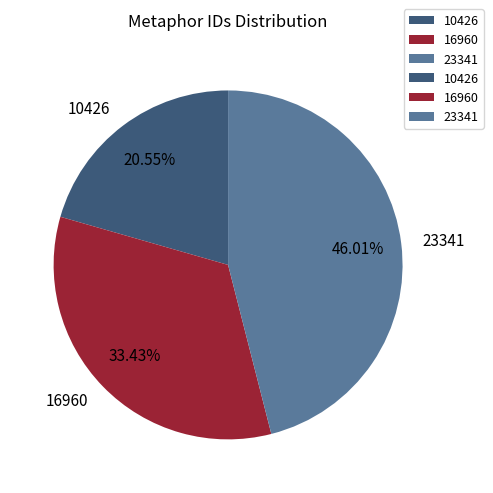

True or false: 10426 accounts for 12% of the total.

False